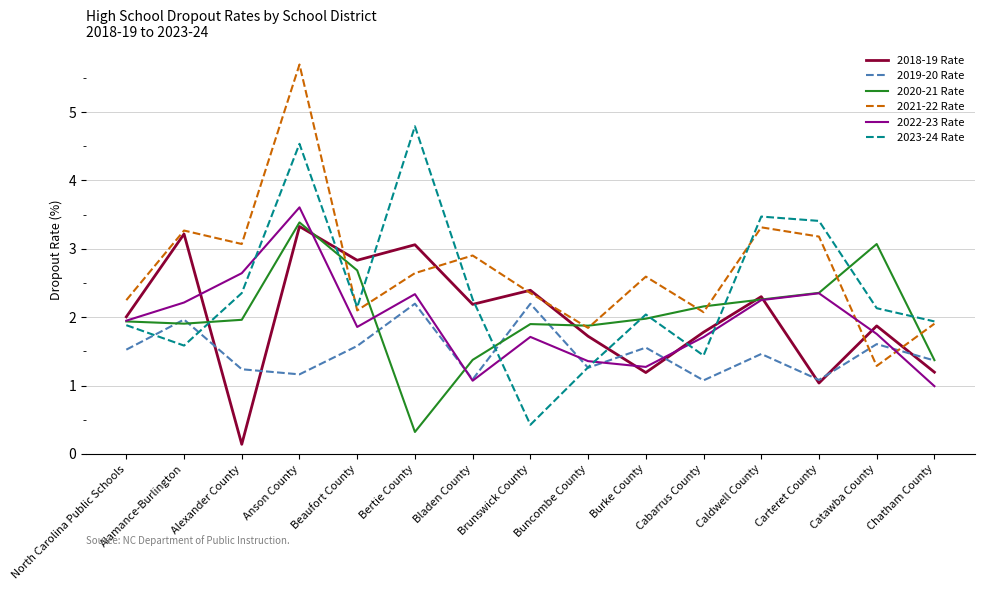

Where does the 2018-19 Rate series first go above 2?

North Carolina Public Schools